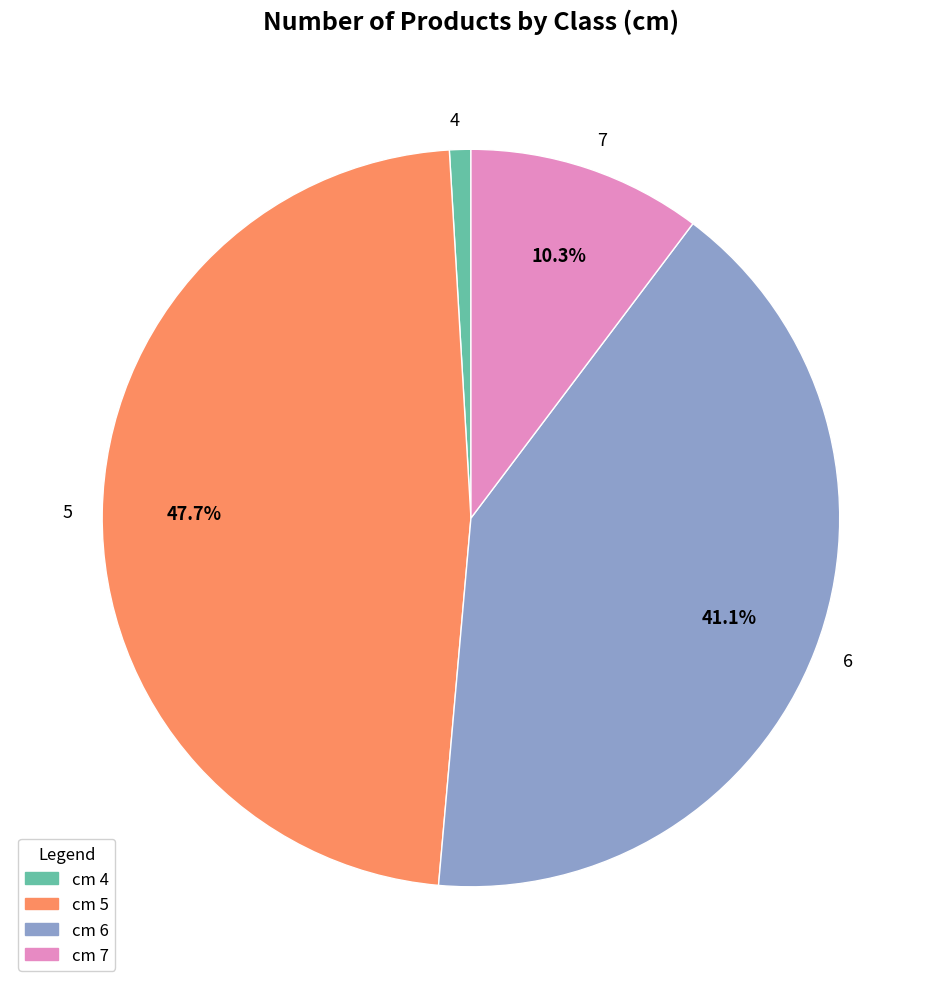

To the nearest percent, what is the average slice percentage?

25%